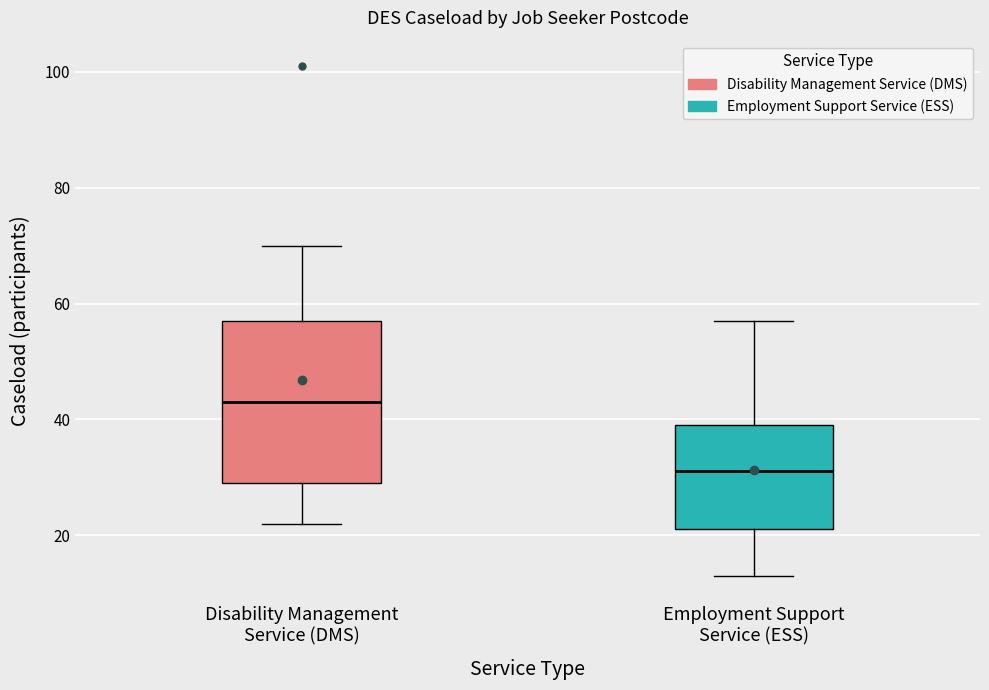

Reading left to right, read every box against the y-axis: the position of its median line, the range the box covers, and the ends of its whiskers. The values are not printed on the chart, so give them approximately, as read against the axis.

Disability Management Service (DMS): median 44, box 30 to 58, whiskers 22 to 70
Employment Support Service (ESS): median 32, box 22 to 40, whiskers 14 to 58